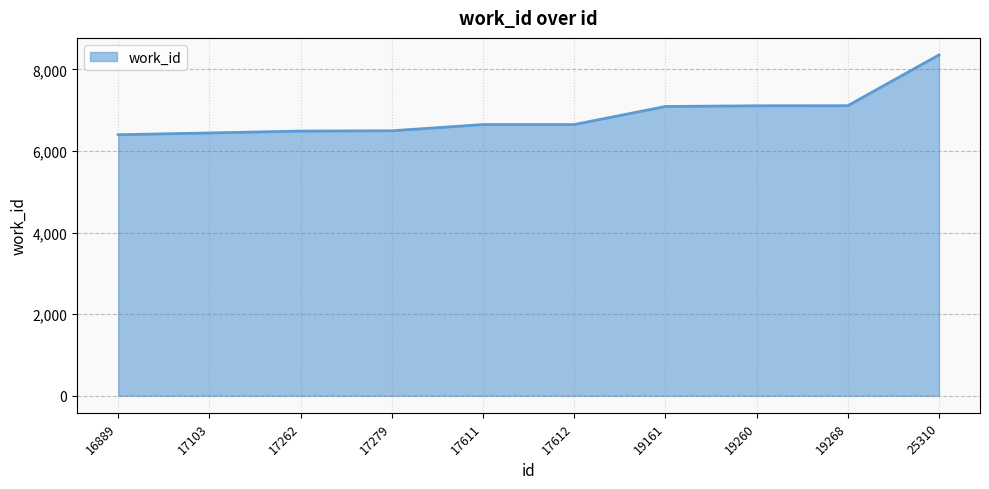

Which has a higher value, 17611 or 19161?

19161